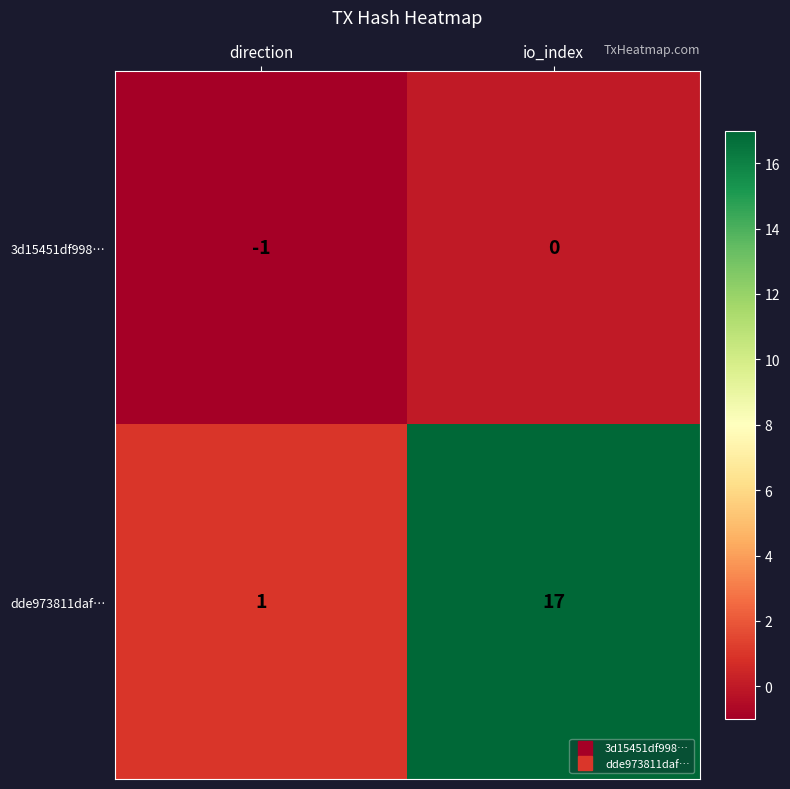

At which category is the sum across all series the highest?

io_index